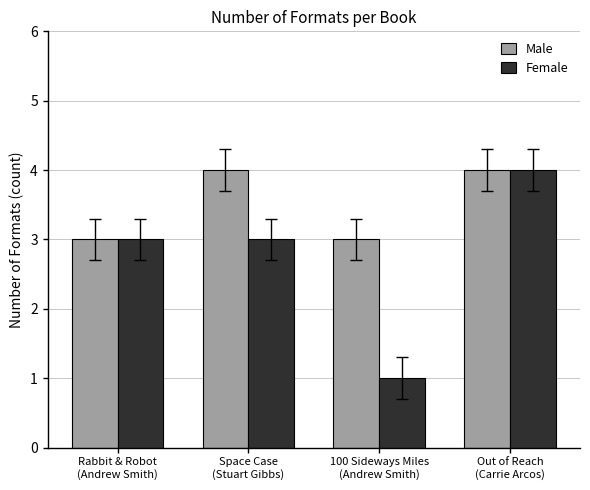

Which series has the widest spread of values?

Female